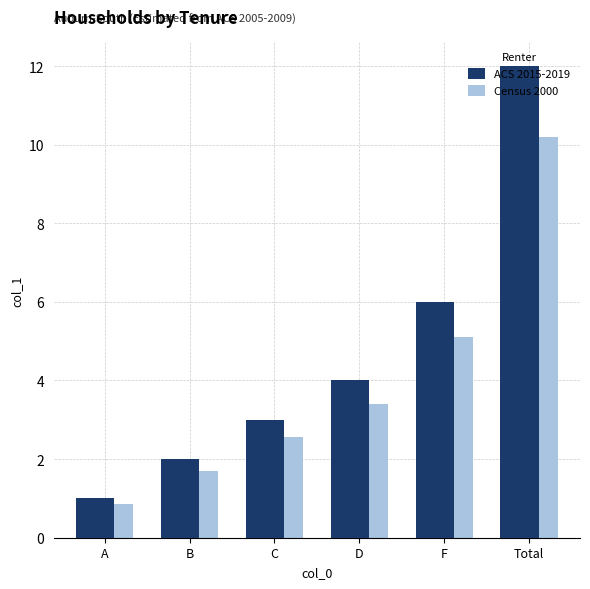

At how many categories does at least one series exceed 9?

1